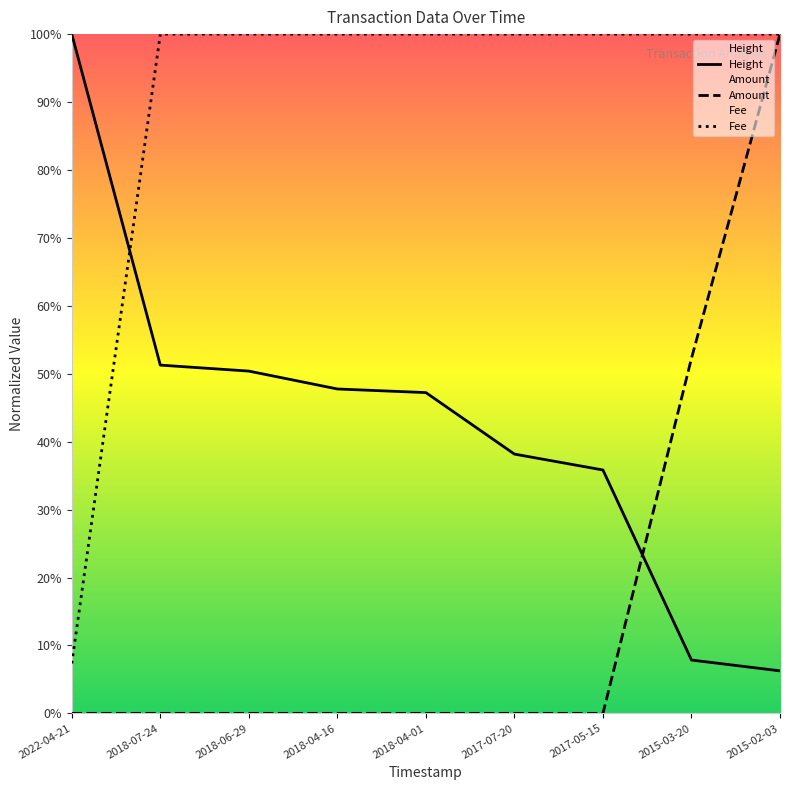

True or false: Amount and Fee intersect in this chart.

False